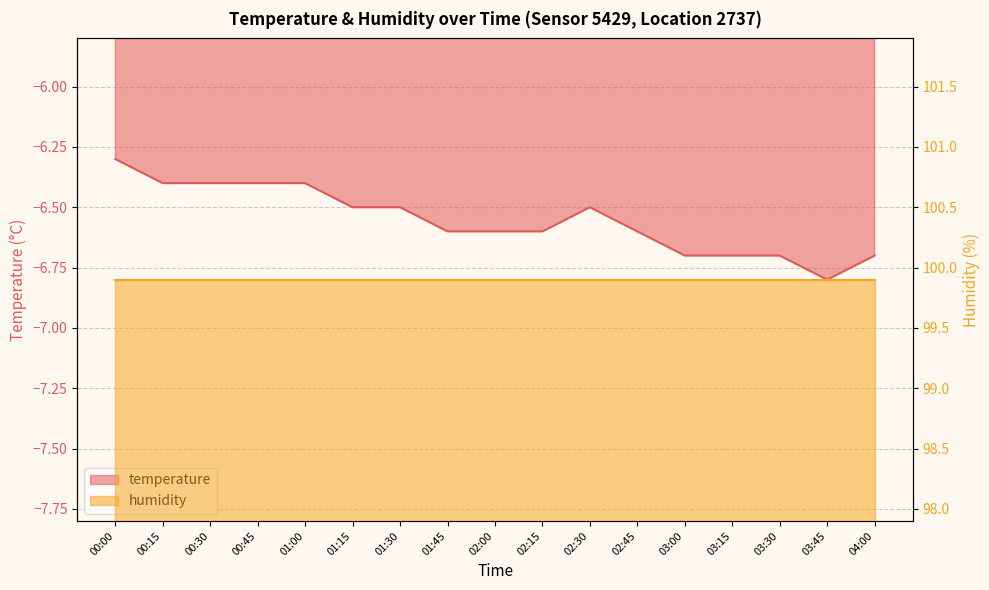

Is it true that the value at 03:45 is -11.4?

False